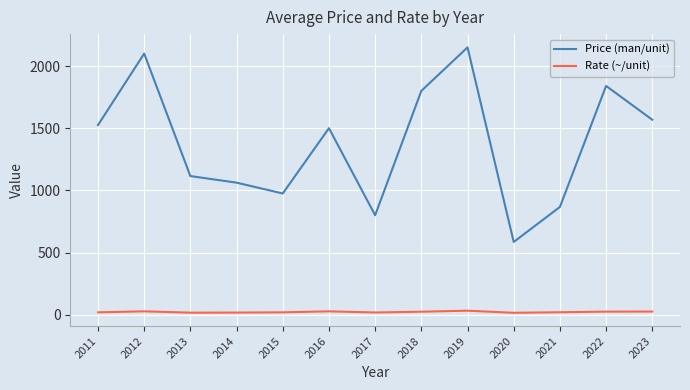

Which label corresponds to the largest value in the chart?

2019